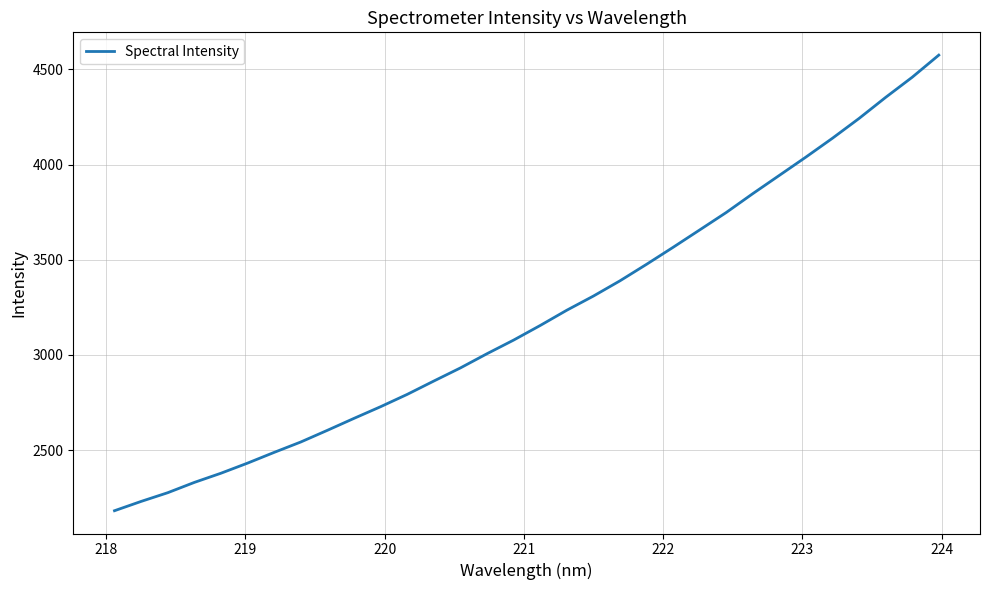

What is the greatest value displayed?

4575.0